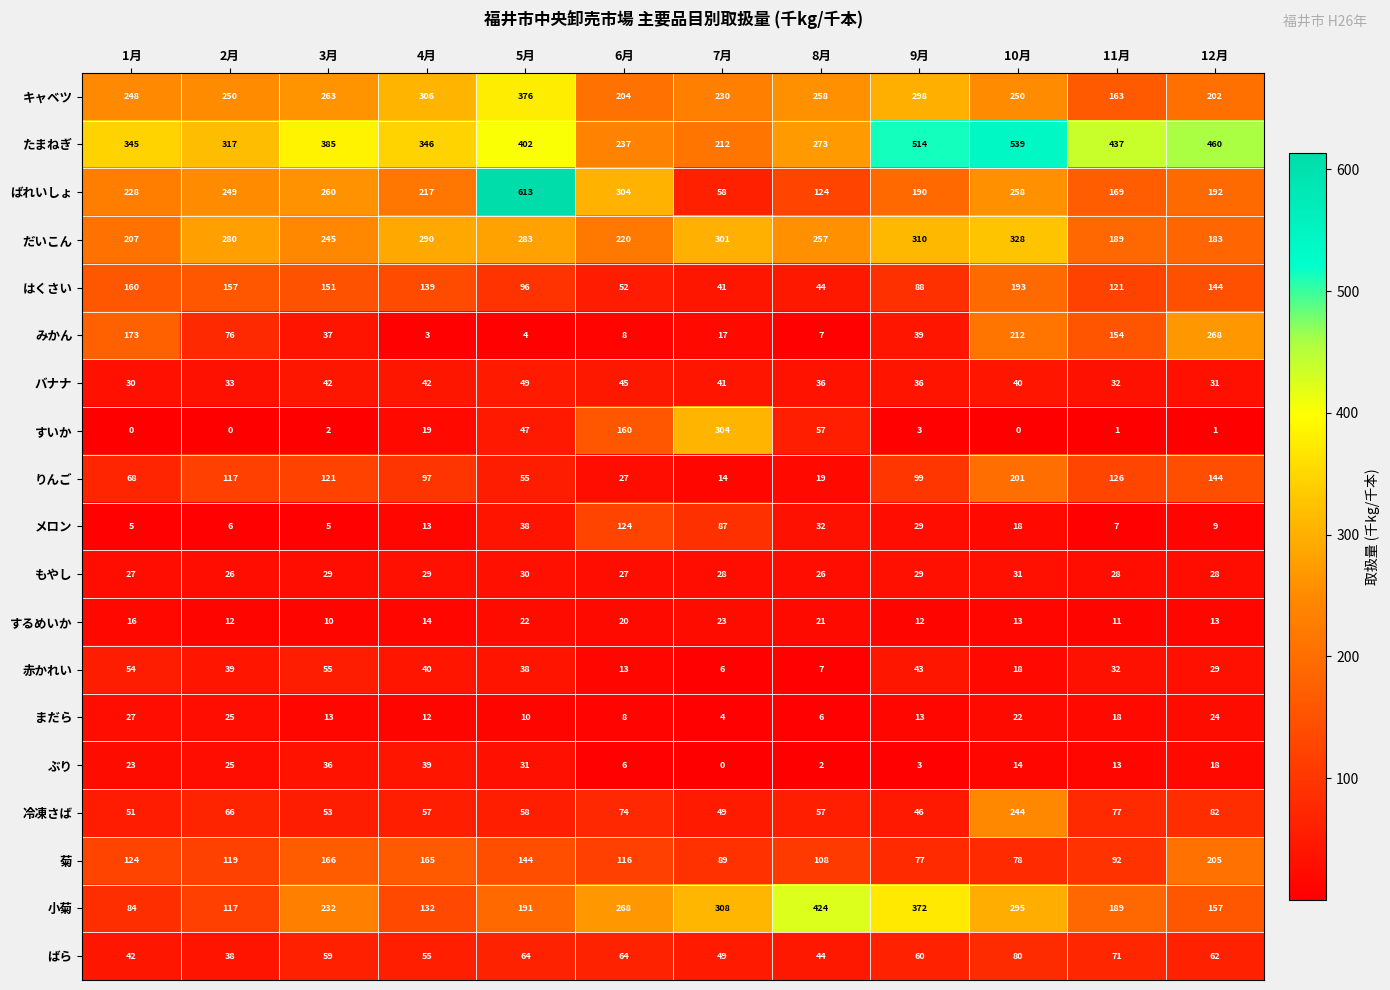

Which label corresponds to the largest value in the chart?

5月